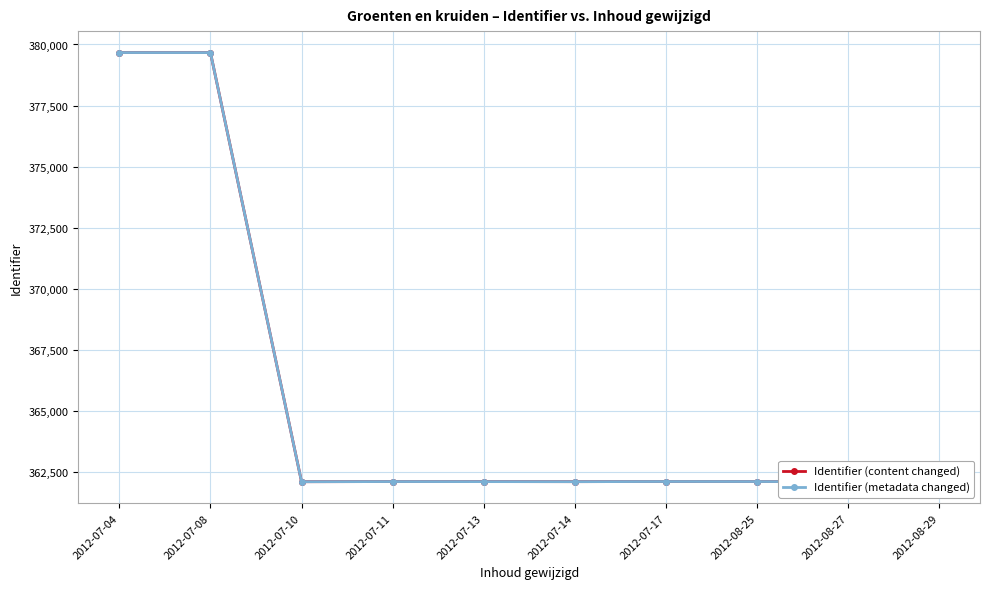

At which label does Identifier (metadata changed) first exceed 362094?

2012-07-04